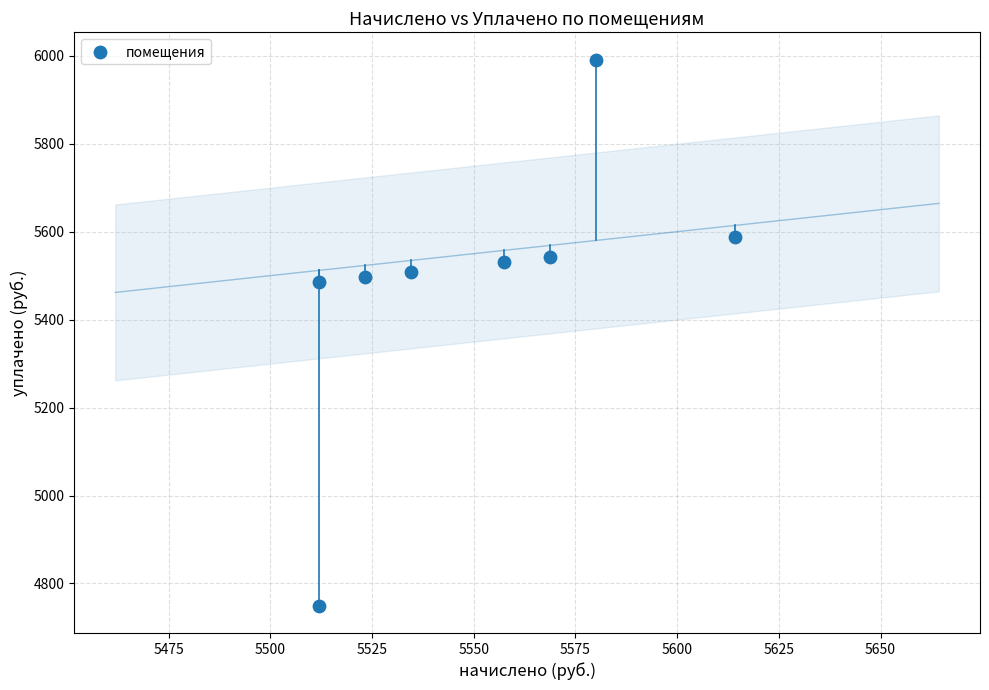

What is the range of Y values (max minus min)?

1241.8